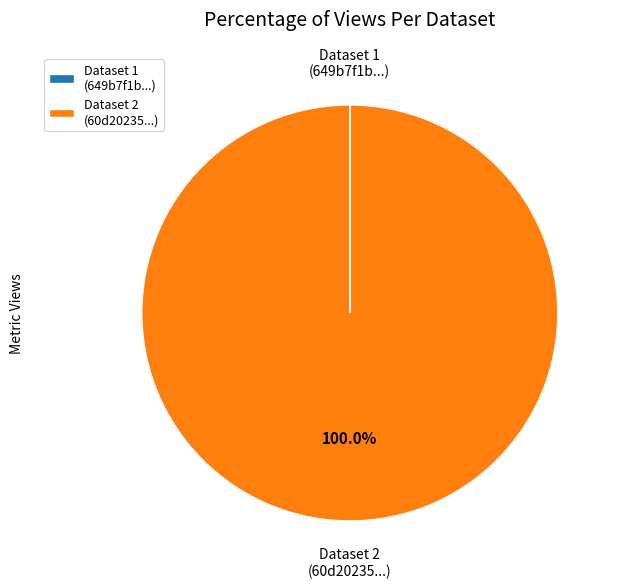

Which category accounts for the majority?

Dataset 2 (60d20235...)